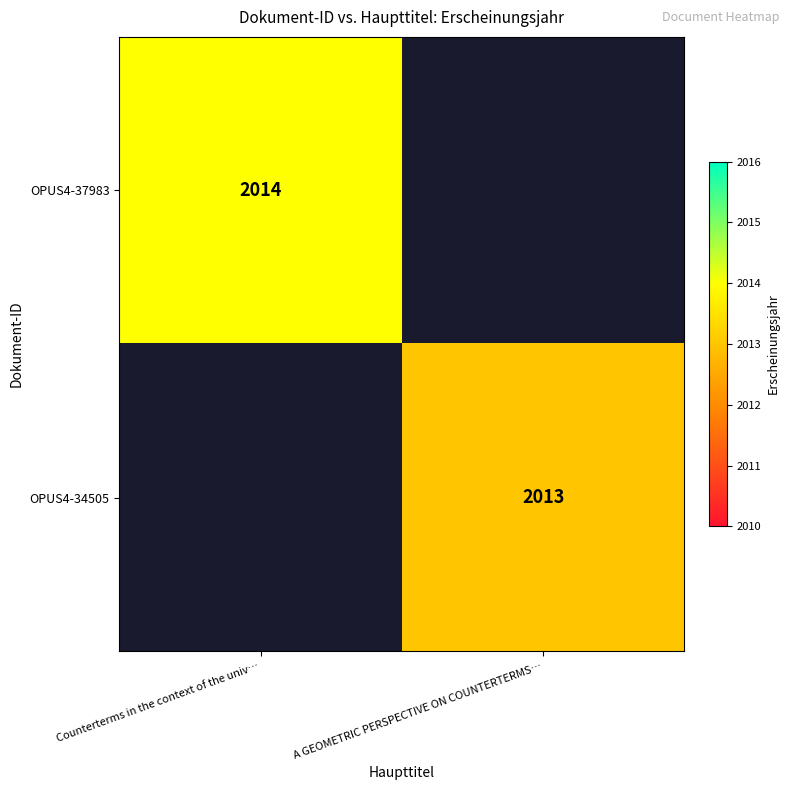

The OPUS4-34505 series shows 2822 at A GEOMETRIC PERSPECTIVE ON COUNTERTERMS…. True or false?

False